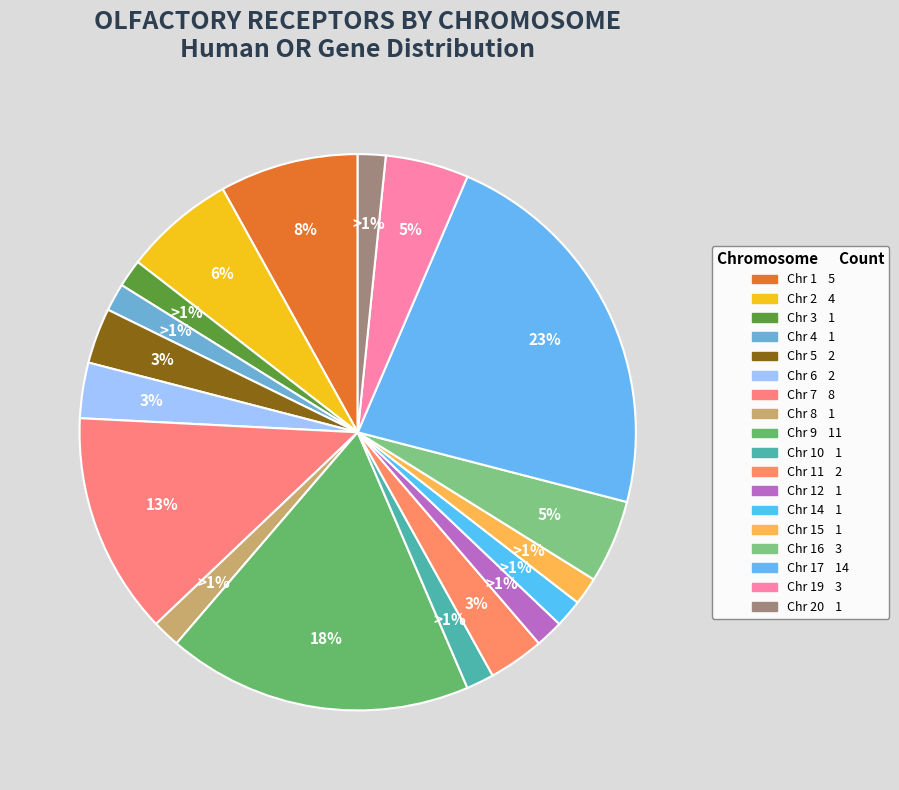

To the nearest percent, what portion does 4 represent?

2%